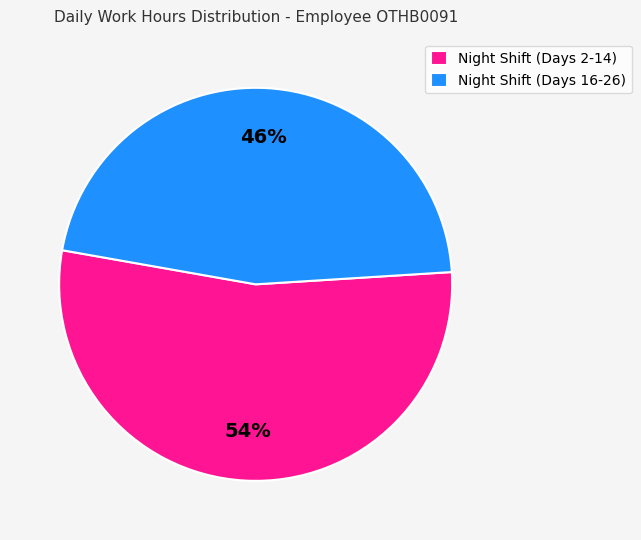

Approximately how many times larger is the value at Night Shift (Days 2-14) compared to Night Shift (Days 16-26)?

1.2